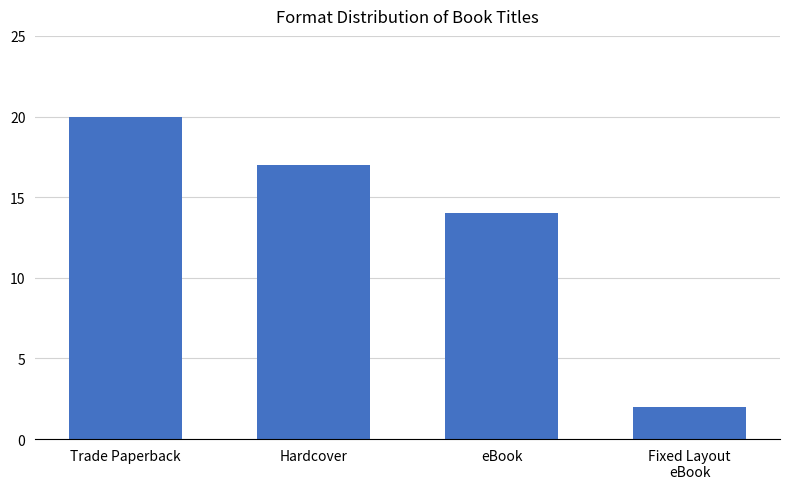

What is the ratio of the value at Trade Paperback to the value at Hardcover?

1.2